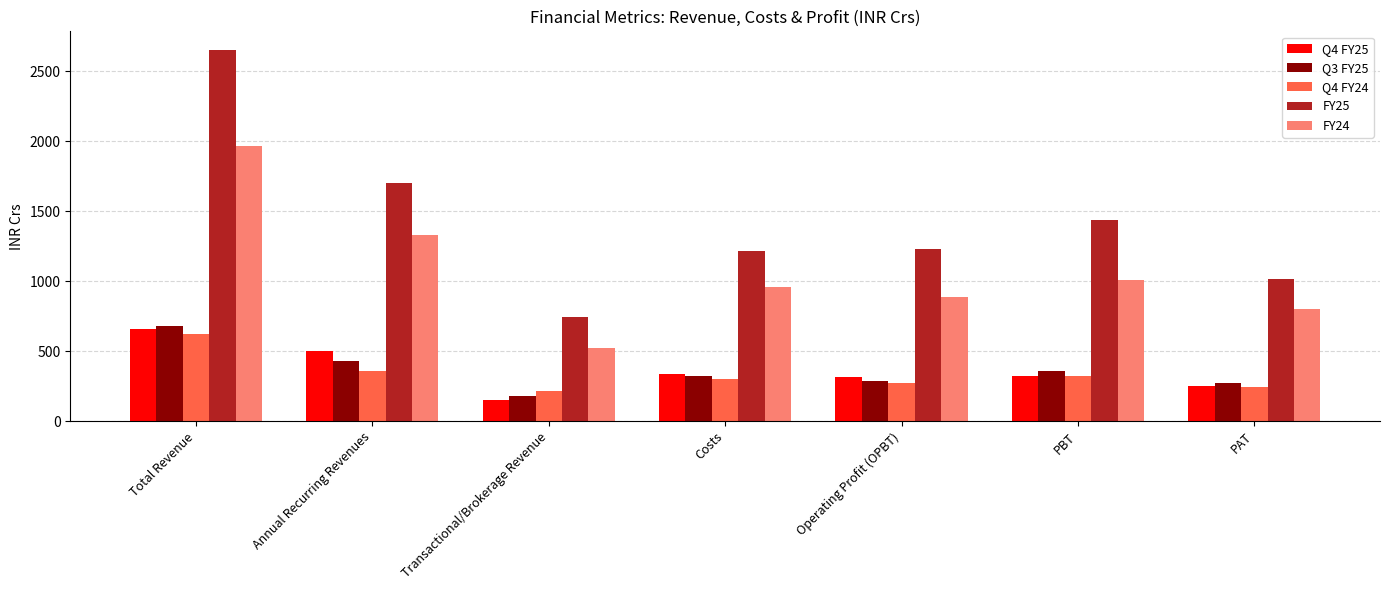

The FY25 series shows 1015.4 at PAT. True or false?

True